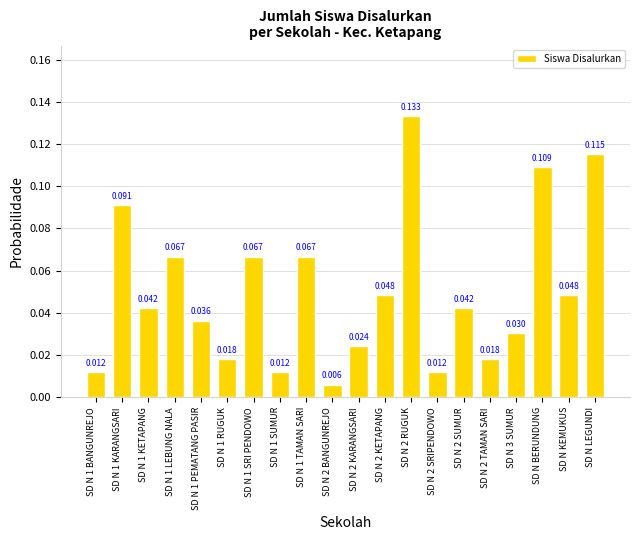

Which label corresponds to the smallest value in the chart?

SD N 2 BANGUNREJO